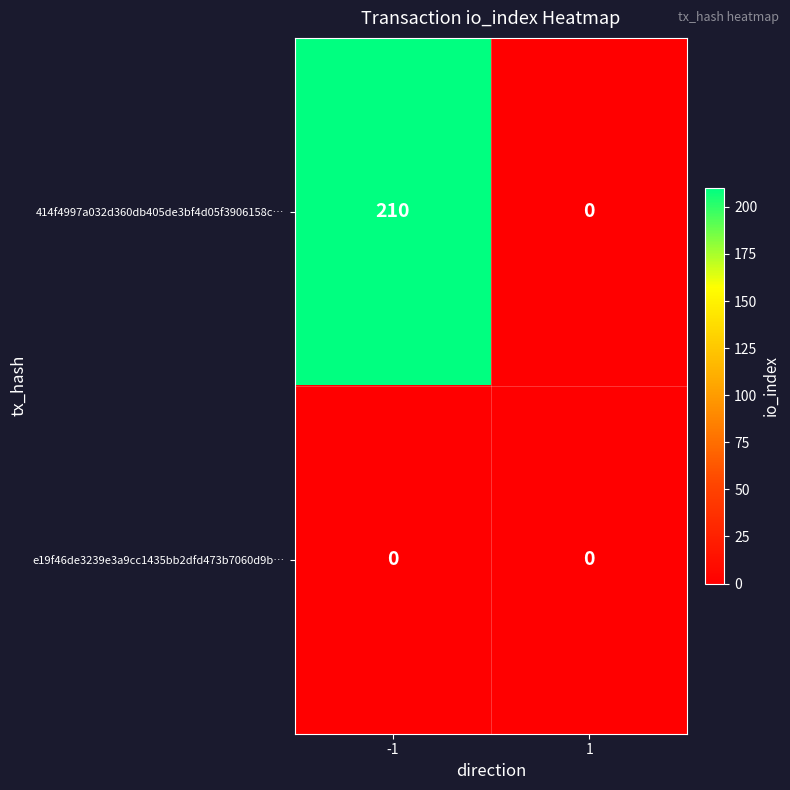

How many series are shown in this chart?

2